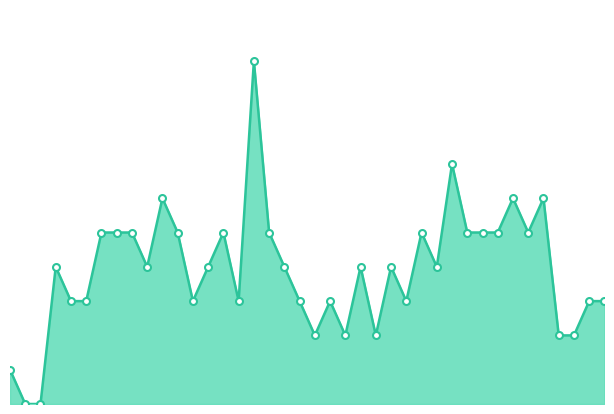

How many lines are shown in the chart?

1